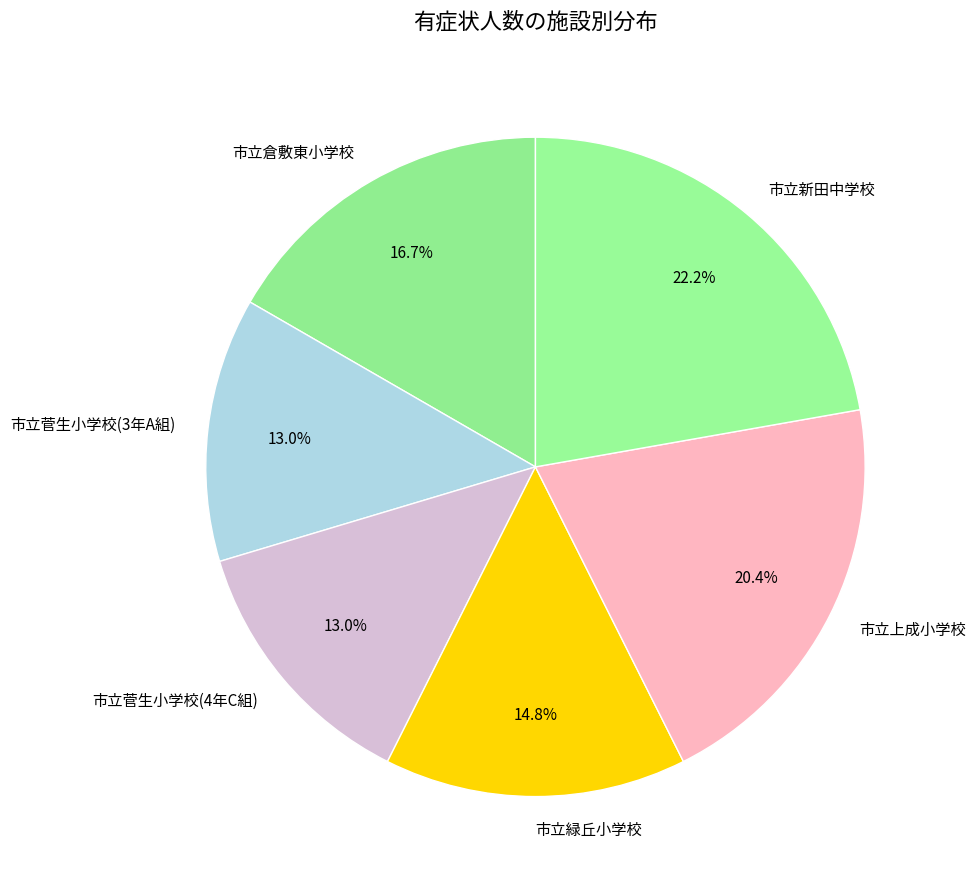

To the nearest percent, what is the difference between the 市立倉敷東小学校 and 市立緑丘小学校 slice percentages?

2%